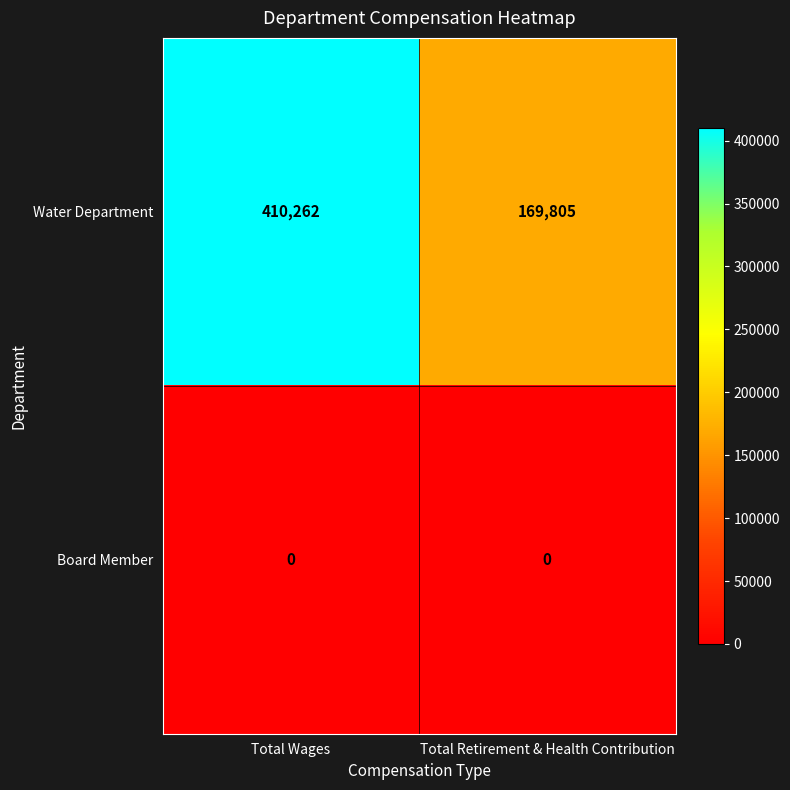

Rank the series by their maximum value, from lowest to highest.

Board Member, Water Department